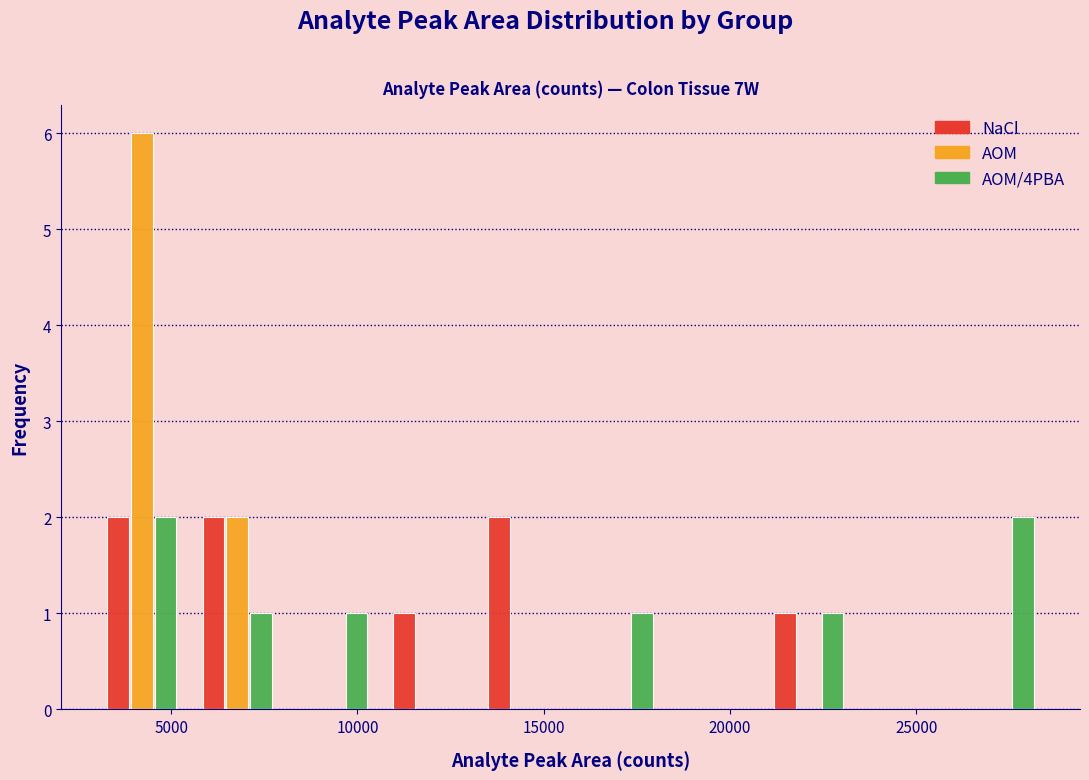

In the AOM series, which range on the x-axis has the tallest bar?

3000 to 5500